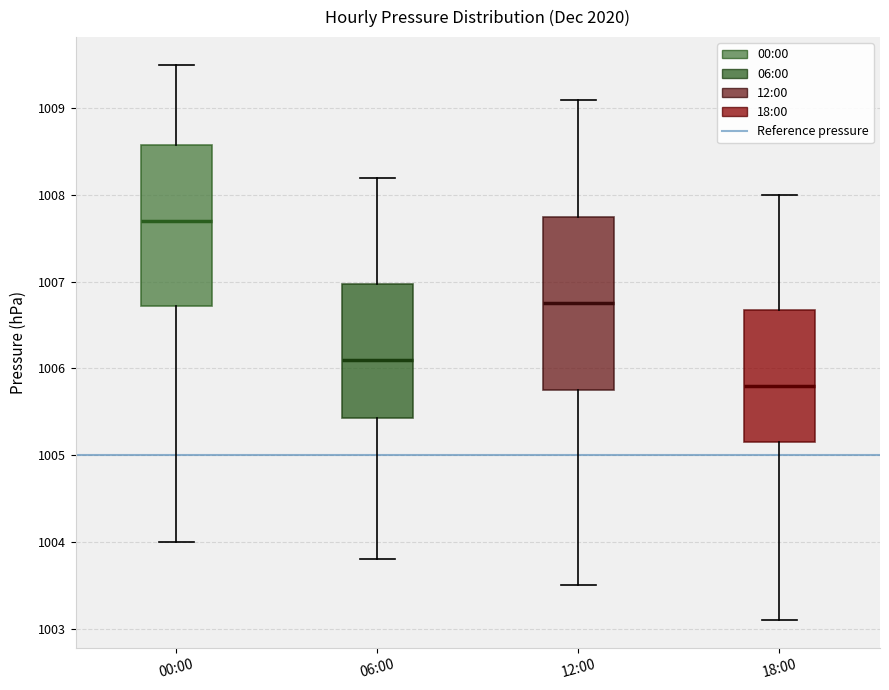

Reading left to right, transcribe this box plot: for each box, give where its median line is, the range the box spans, and where its two whiskers end, as read against the y-axis. The values are not printed on the chart, so give them approximately, as read against the axis.

00:00: median 1007.7, box 1006.7 to 1008.6, whiskers 1004.0 to 1009.5
06:00: median 1006.1, box 1005.4 to 1007.0, whiskers 1003.8 to 1008.2
12:00: median 1006.8, box 1005.8 to 1007.8, whiskers 1003.5 to 1009.1
18:00: median 1005.8, box 1005.2 to 1006.7, whiskers 1003.1 to 1008.0